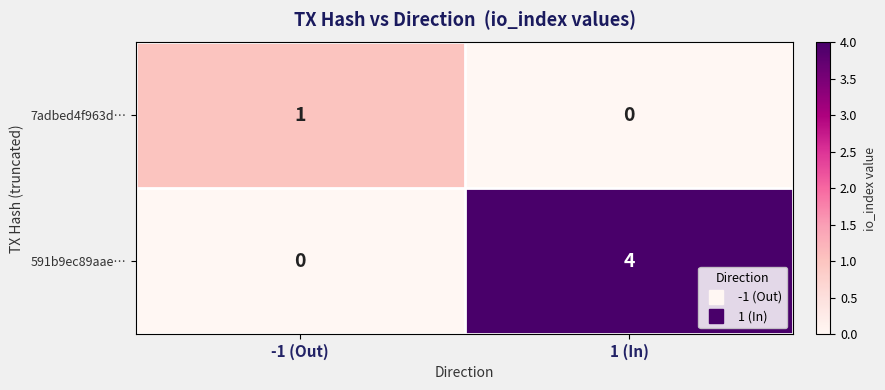

Which category has the lowest value in the 7adbed4f963d… series?

1 (In)